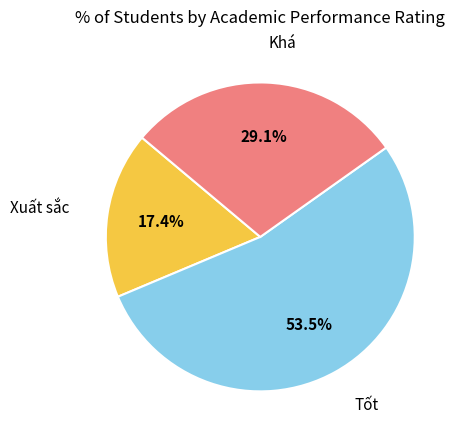

Is there a majority slice in this chart?

Yes